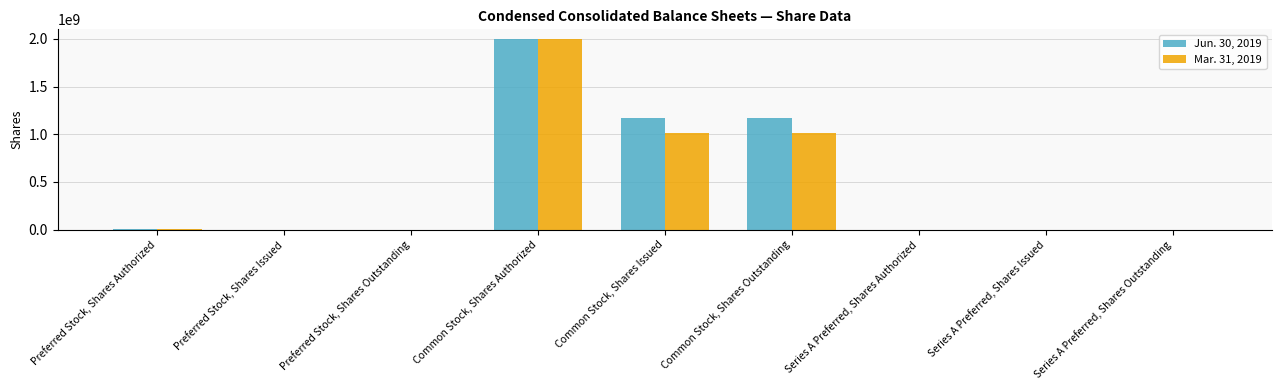

True or false: Jun. 30, 2019 has a value of 1000000 at Series A Preferred, Shares Outstanding.

True